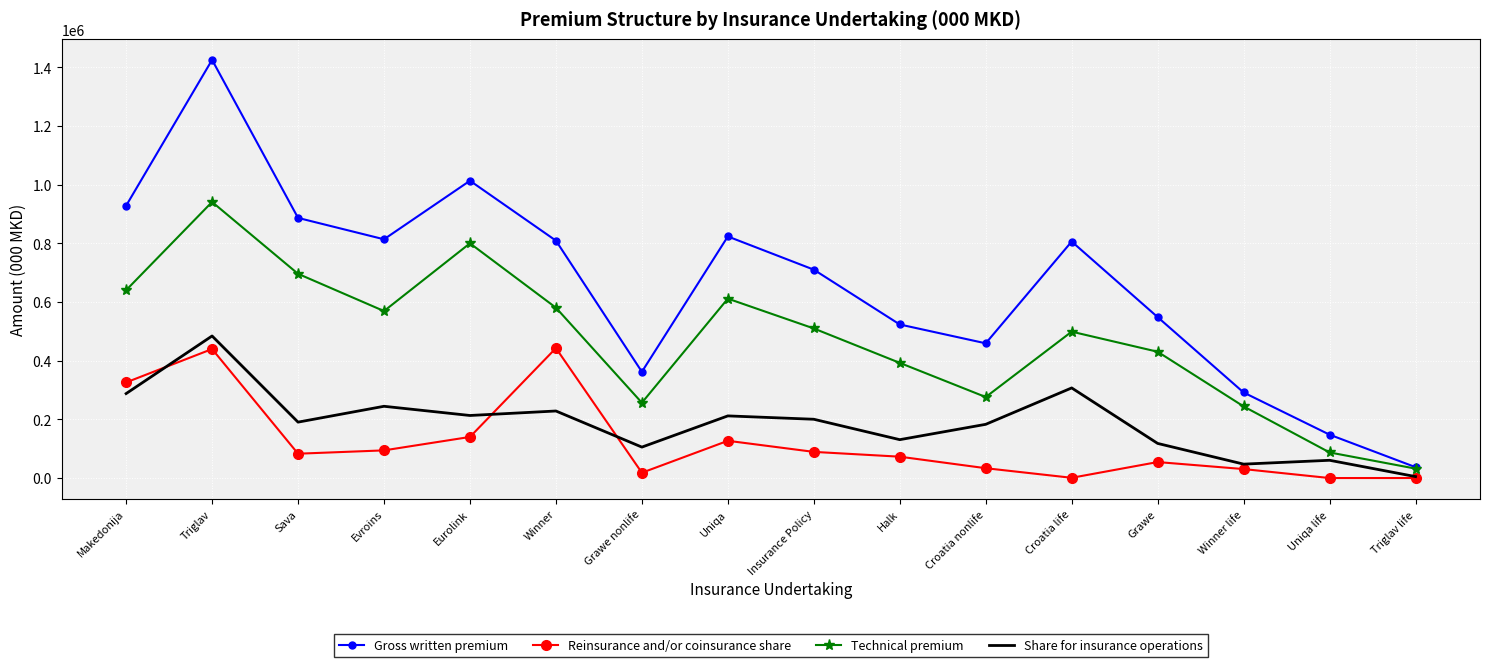

At which category is the sum across all series the highest?

Triglav